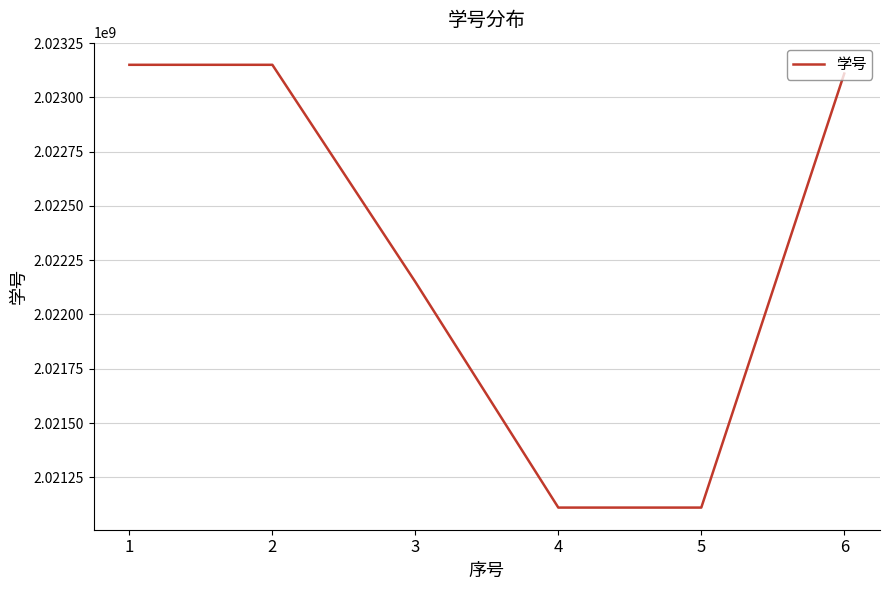

What is the smallest value displayed?

2021110256